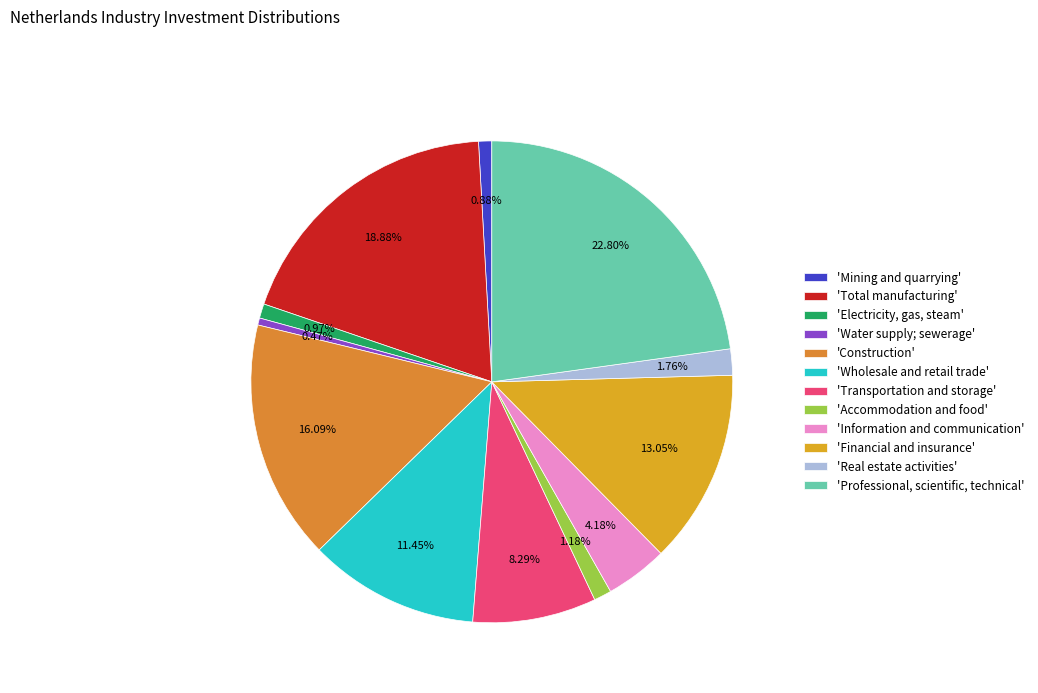

How many segments does this pie chart have?

12